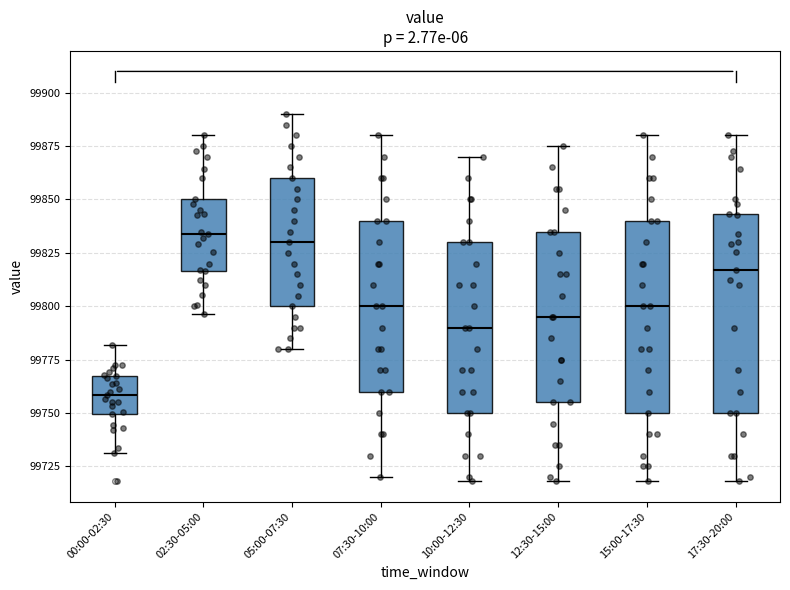

Where does the median line of the box for 17:30-20:00 sit on the y-axis? The values are not printed on the chart, so give them approximately, as read against the axis.

99815